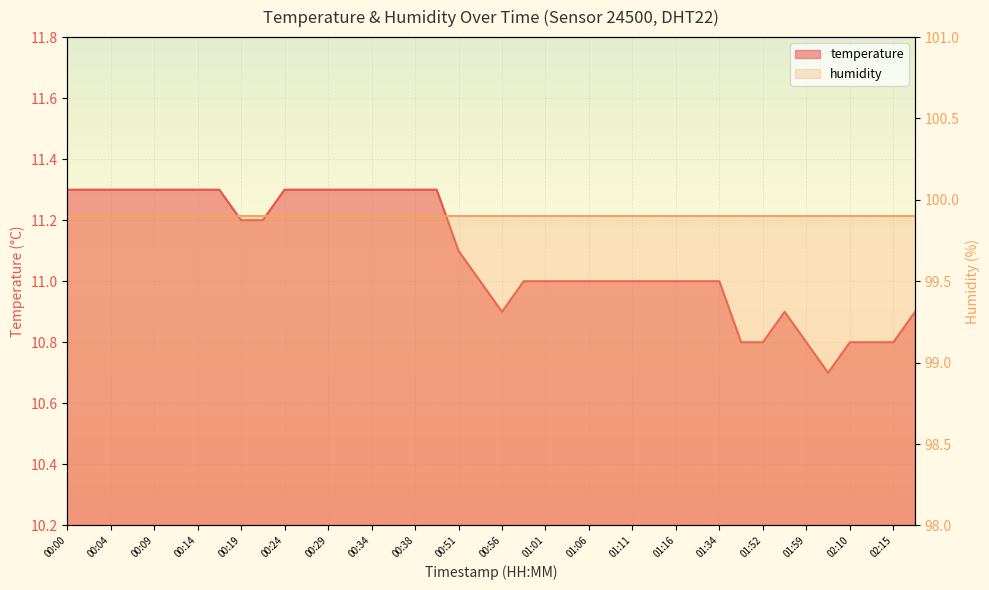

True or false: there are more than 1 points higher than both neighbors.

False